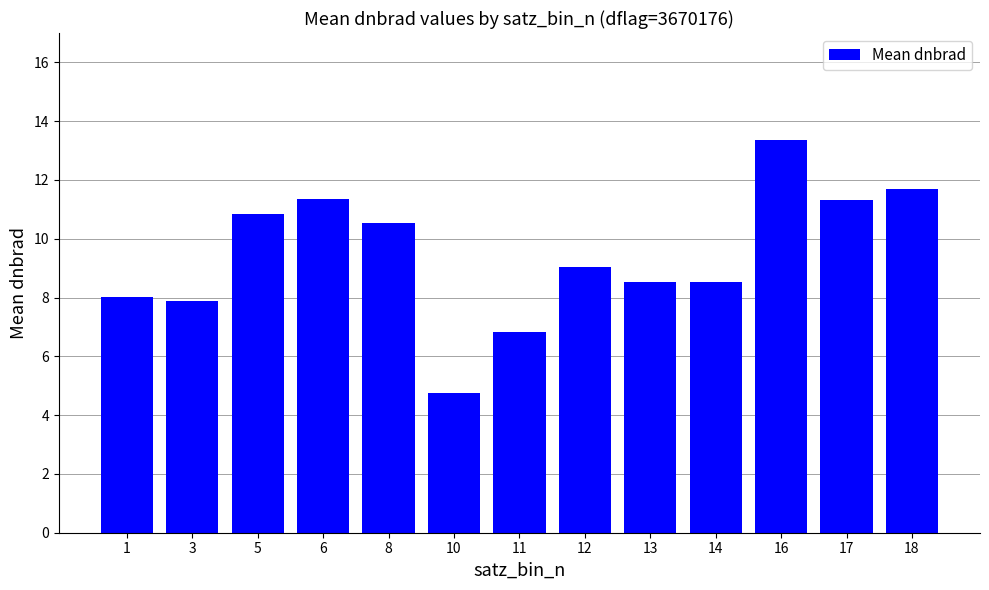

What is the value of the 3rd bar from the left?

10.8